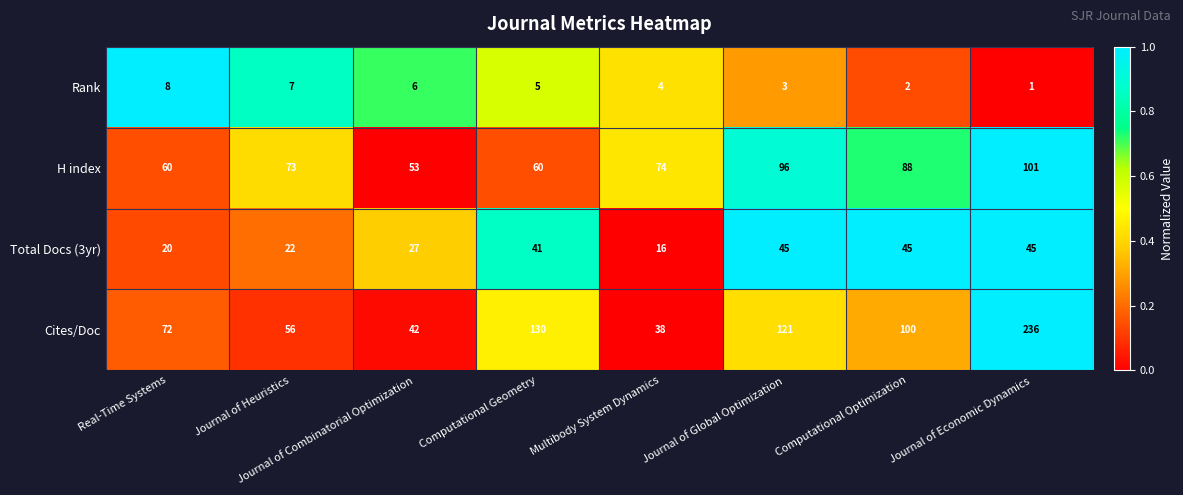

The H index series shows 16 at Journal of Heuristics. True or false?

False